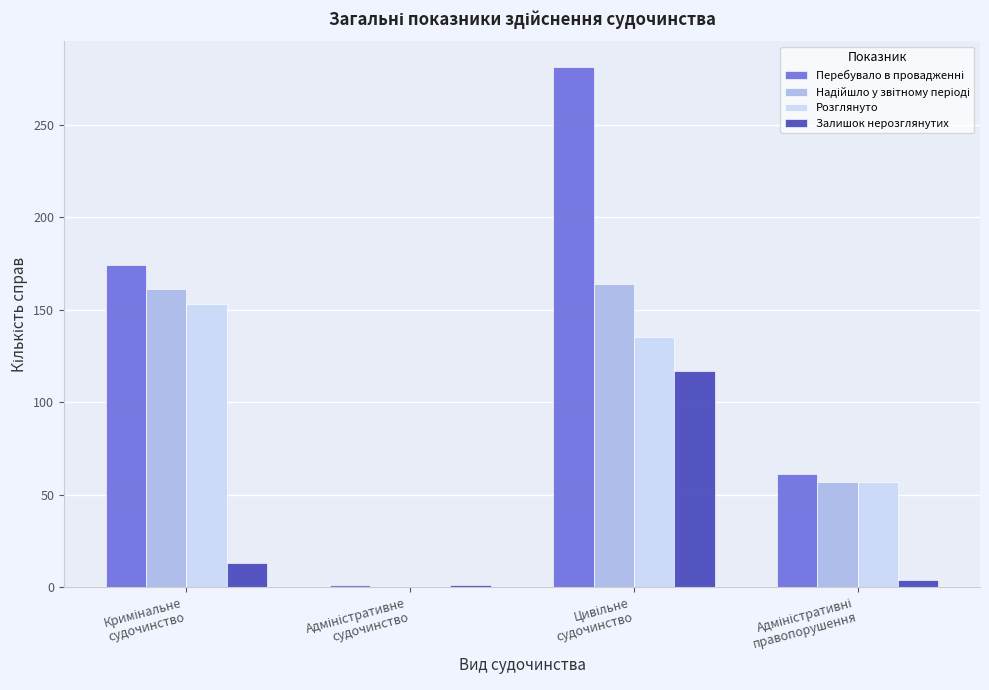

Are the bars horizontal?

No